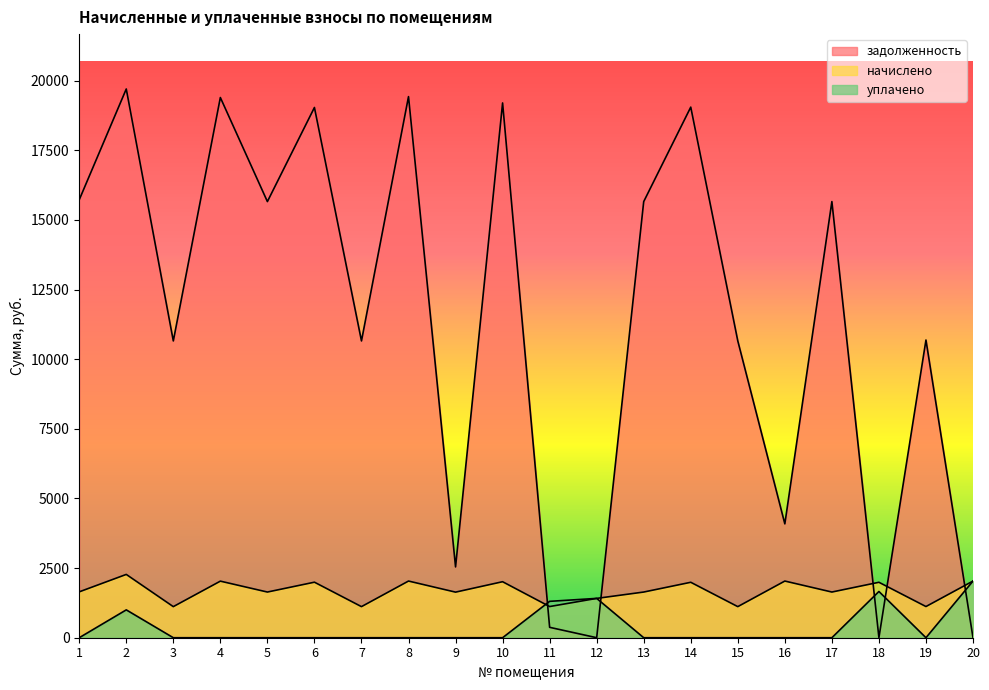

Count the number of data series in this chart.

3